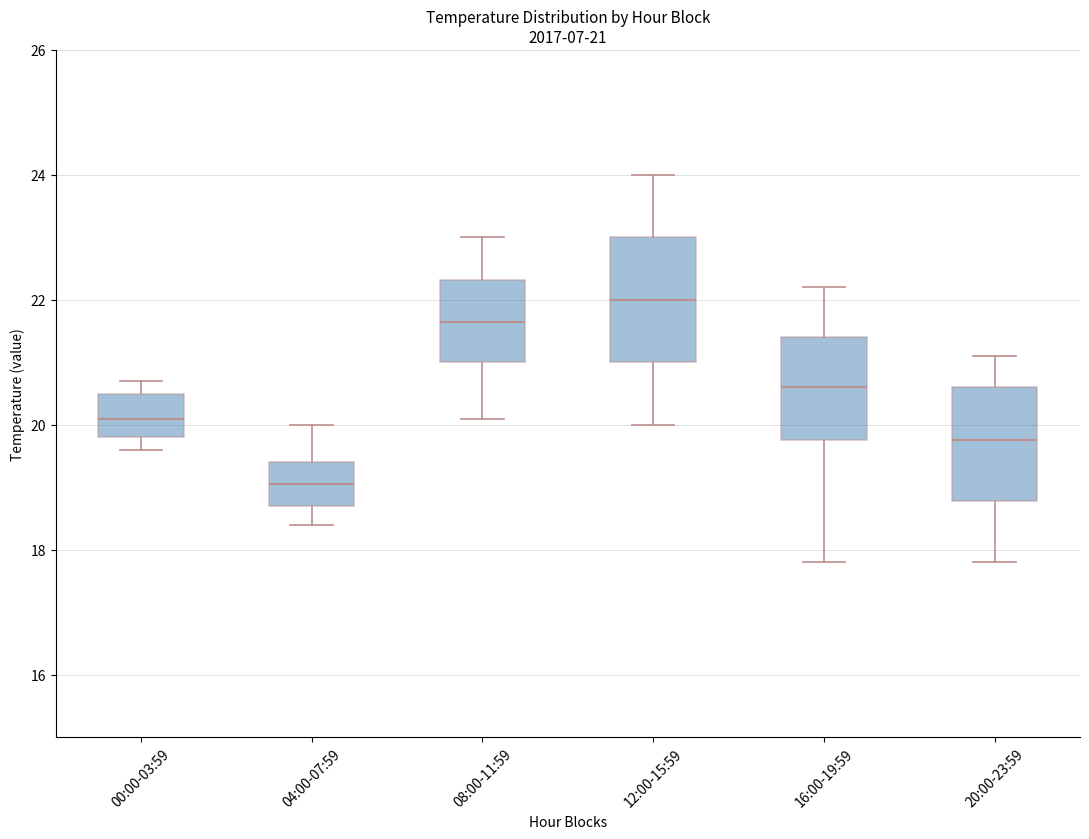

Which box has the lowest median line?

04:00-07:59